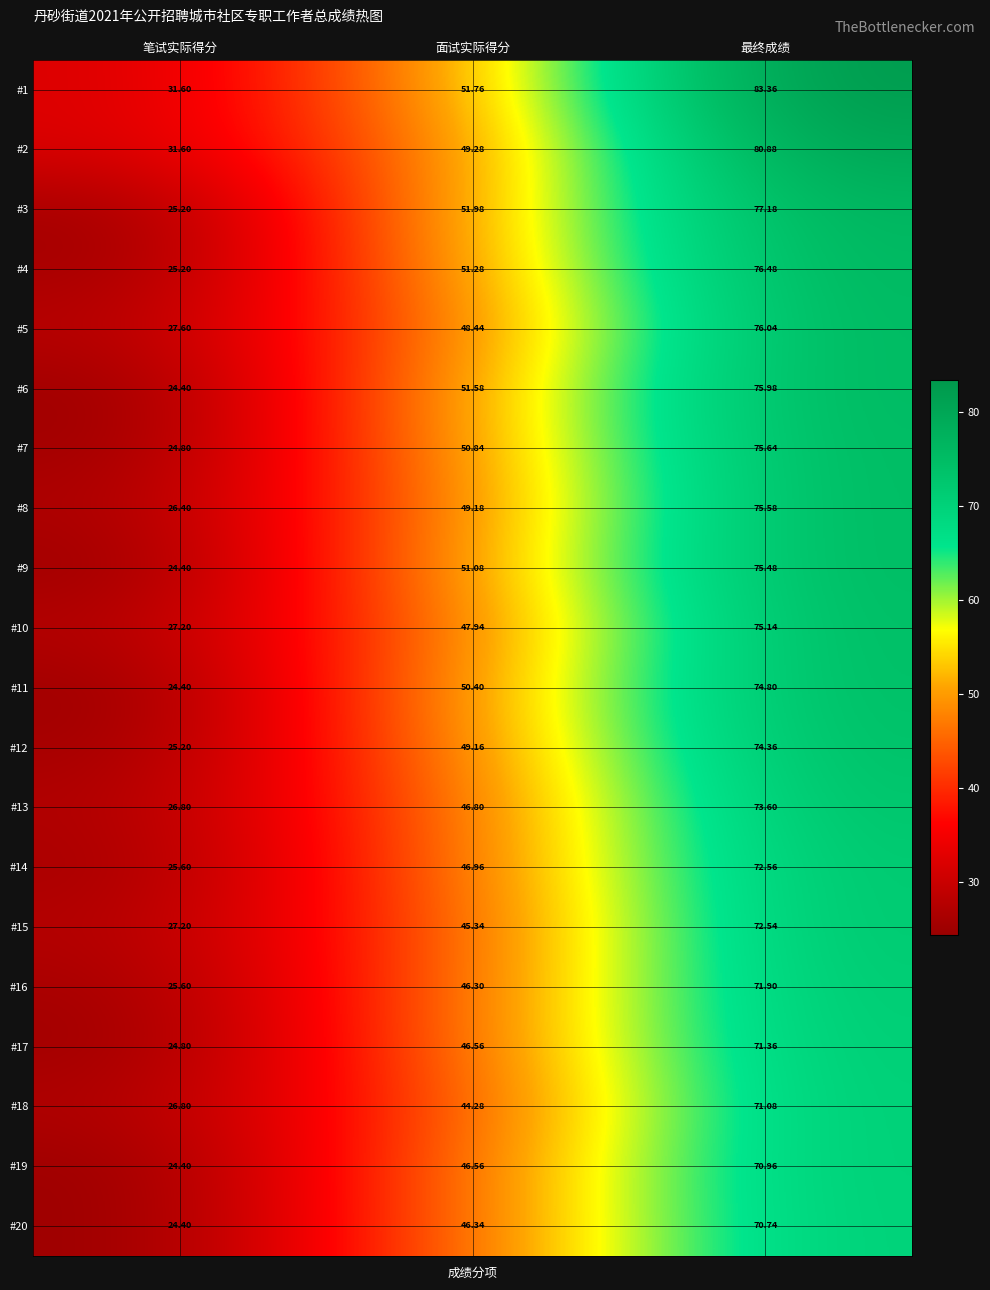

Which category has the highest value across all series?

最终成绩